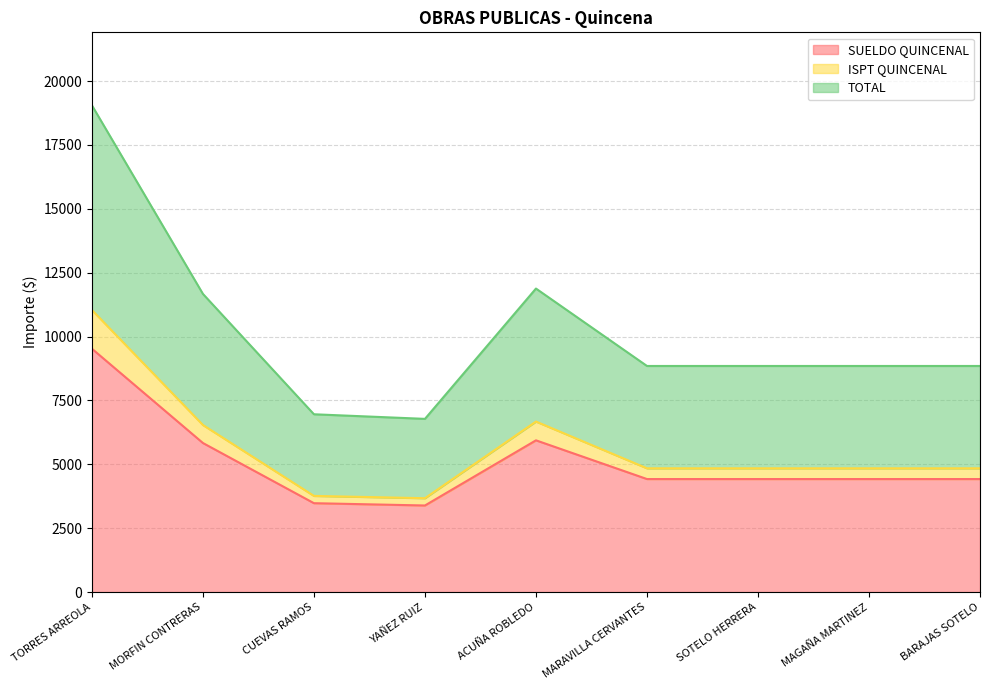

How many lines are shown in the chart?

3